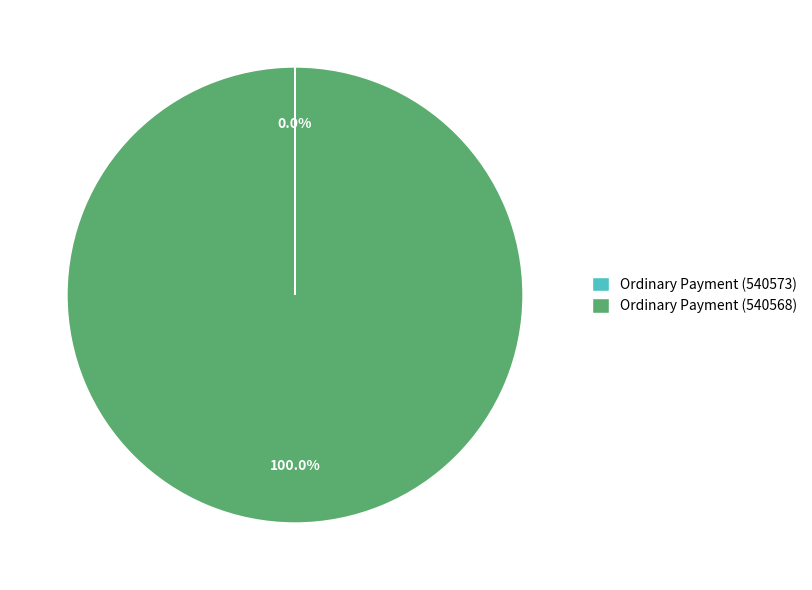

Does any single category account for the majority?

Yes